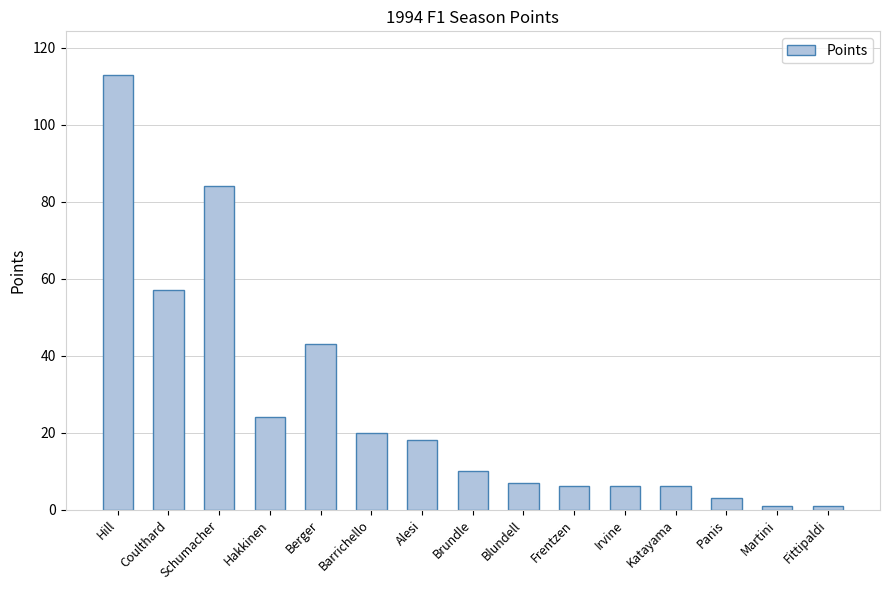

What is the smallest value displayed?

1